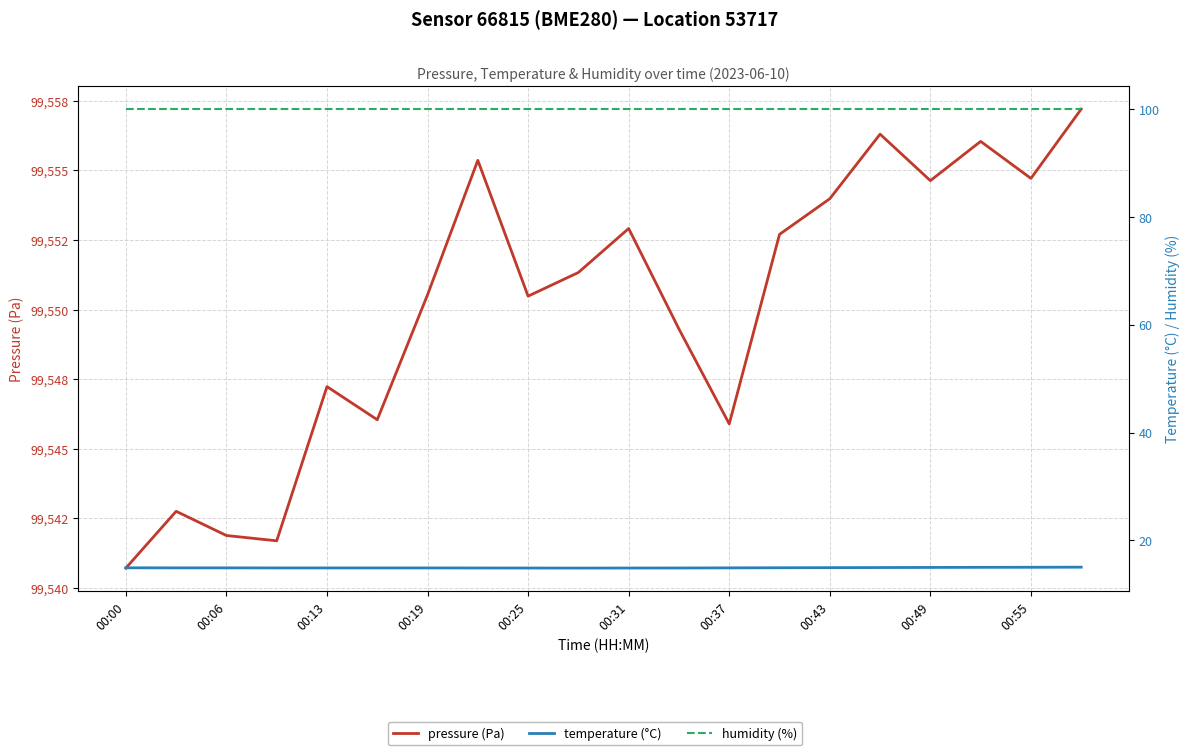

What is the sum of all humidity (%) values?

2000.0